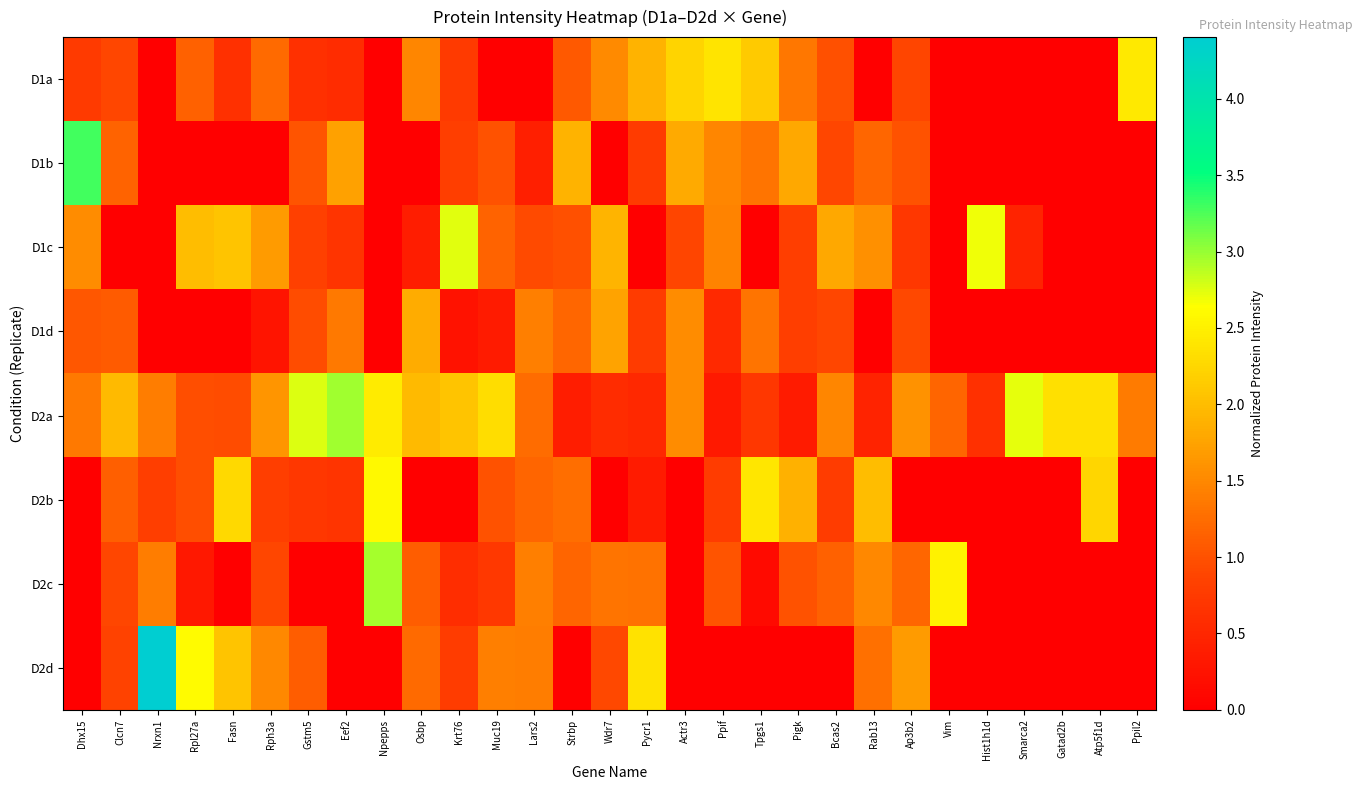

At Pycr1, list the series in order from largest to smallest.

D2d, D1a, D2c, D1b, D1d, D2a, D2b, D1c